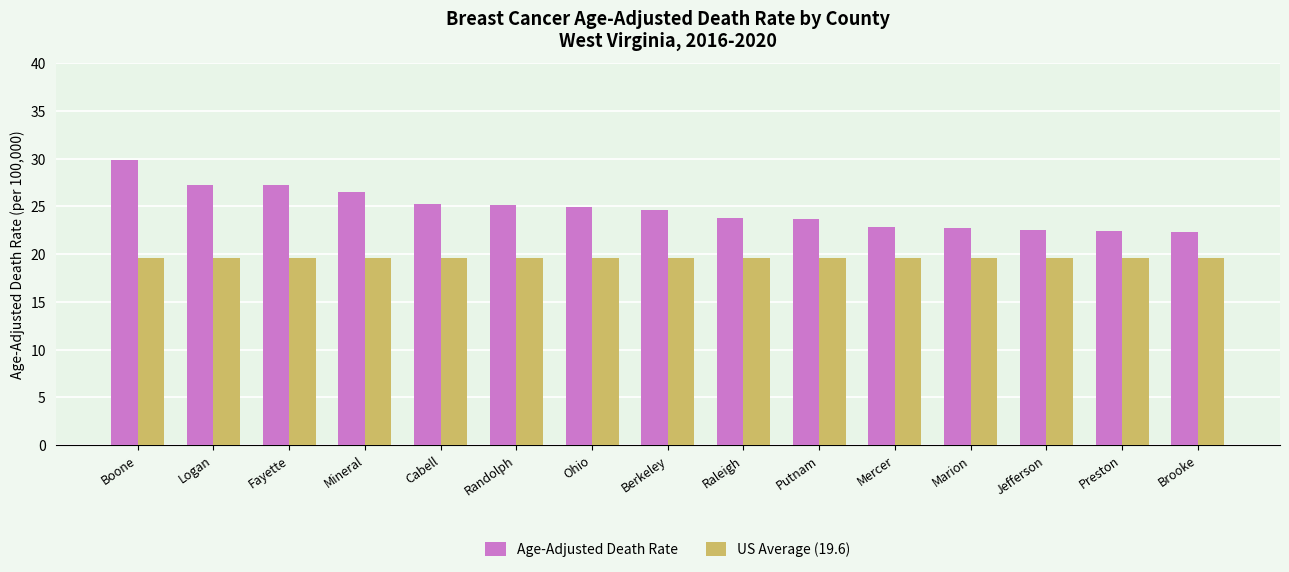

Read the Age-Adjusted Death Rate value at Mineral.

26.5